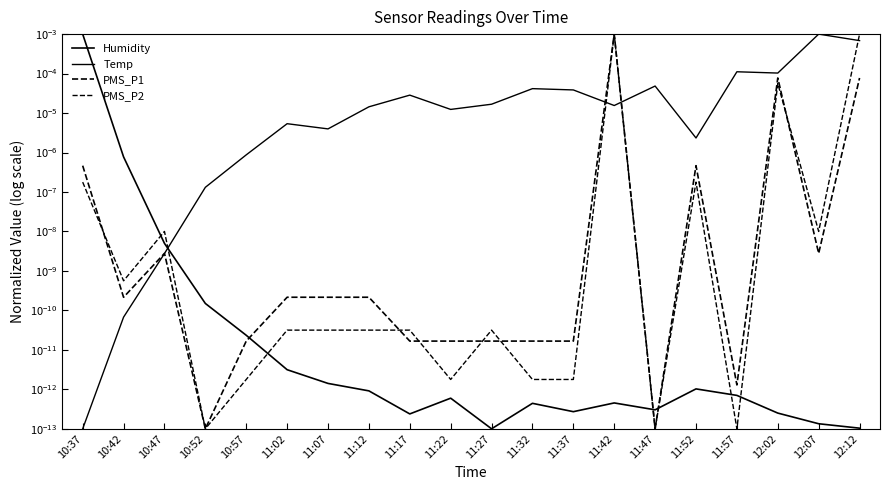

What are all the series names shown in the legend?

Humidity, Temp, PMS_P1, PMS_P2